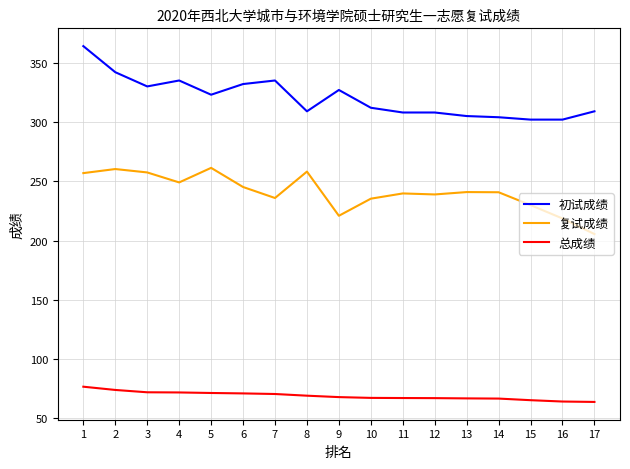

What are all the series names shown in the legend?

初试成绩, 复试成绩, 总成绩